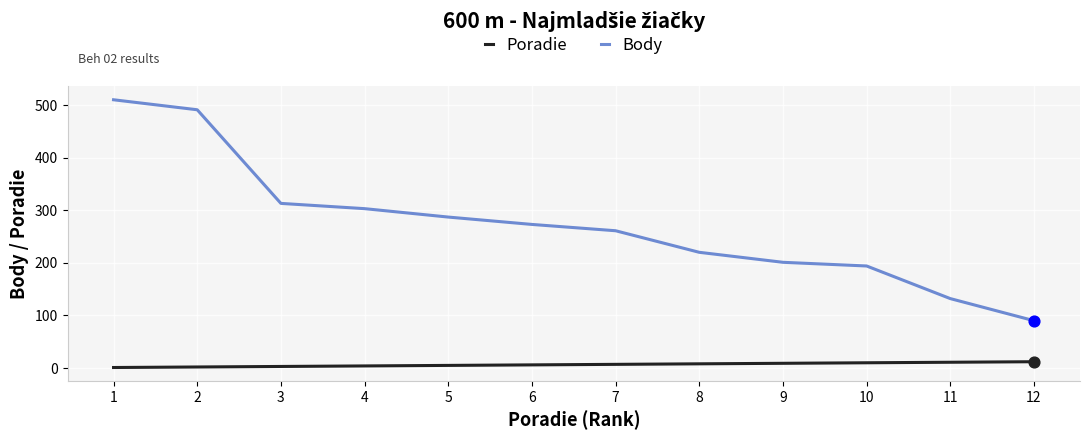

Which series has the widest spread of values?

Body